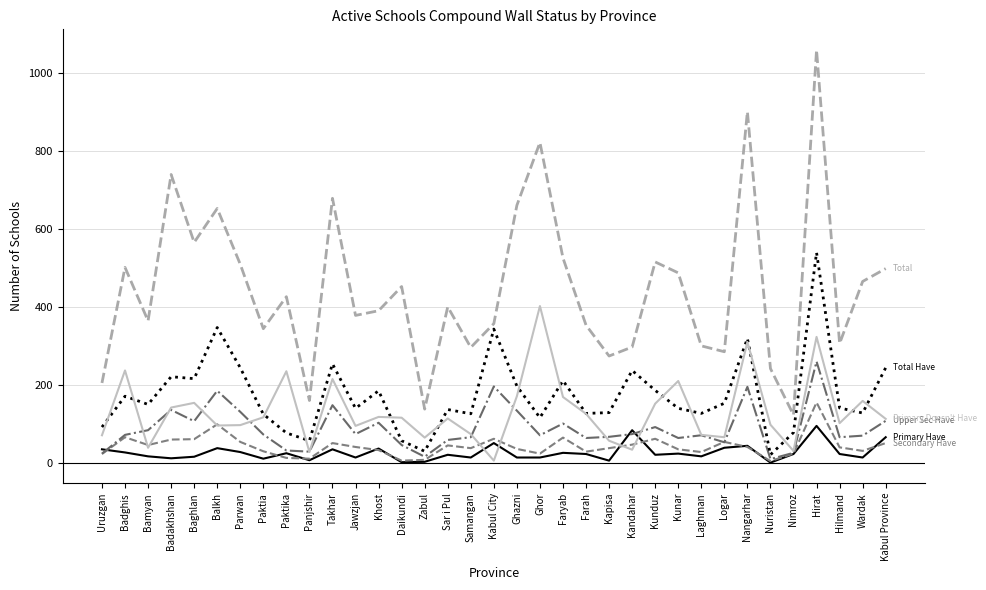

Which category has the highest value across all series?

Hirat